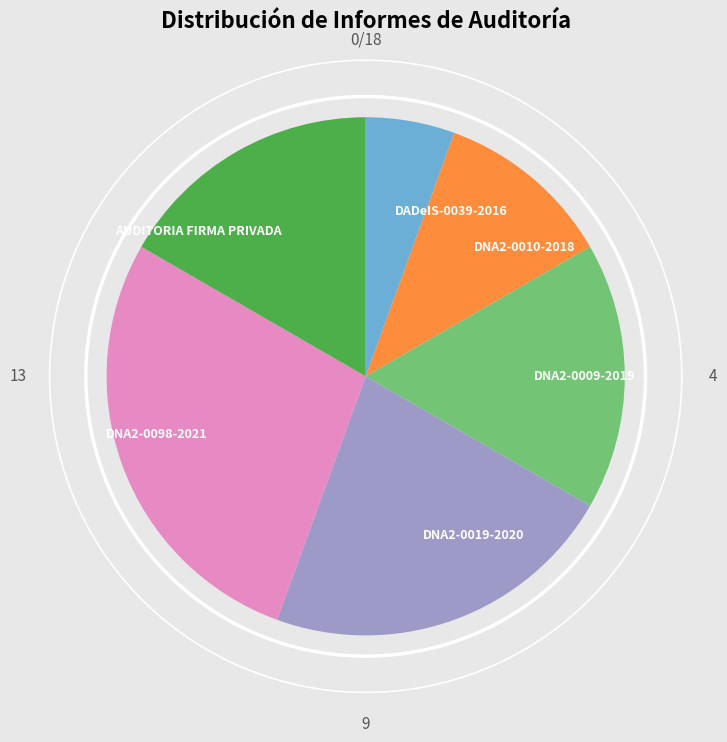

Between AUDITORIA FIRMA PRIVADA (2021) and DNA2-0009-2019, which is larger?

AUDITORIA FIRMA PRIVADA (2021)